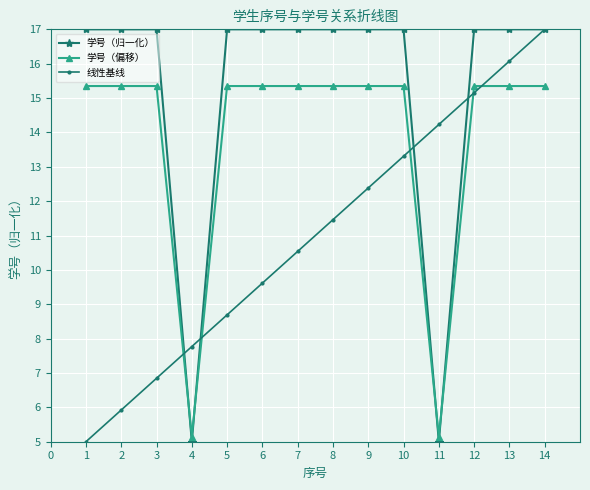

What is the maximum value for 学号（归一化）?

17.0